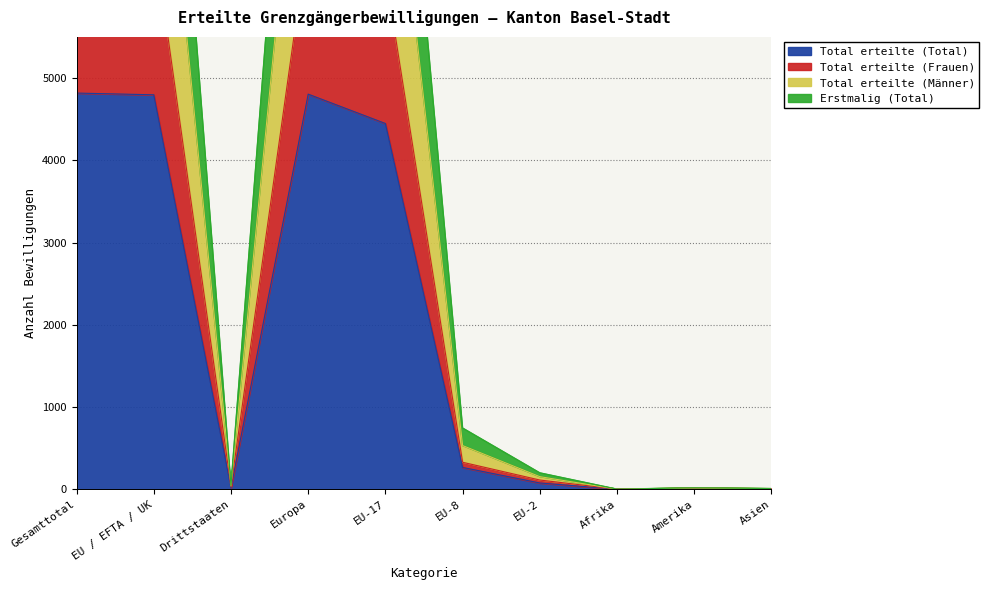

Is it true that Total erteilte (Total) equals 1420 at Gesamttotal?

False